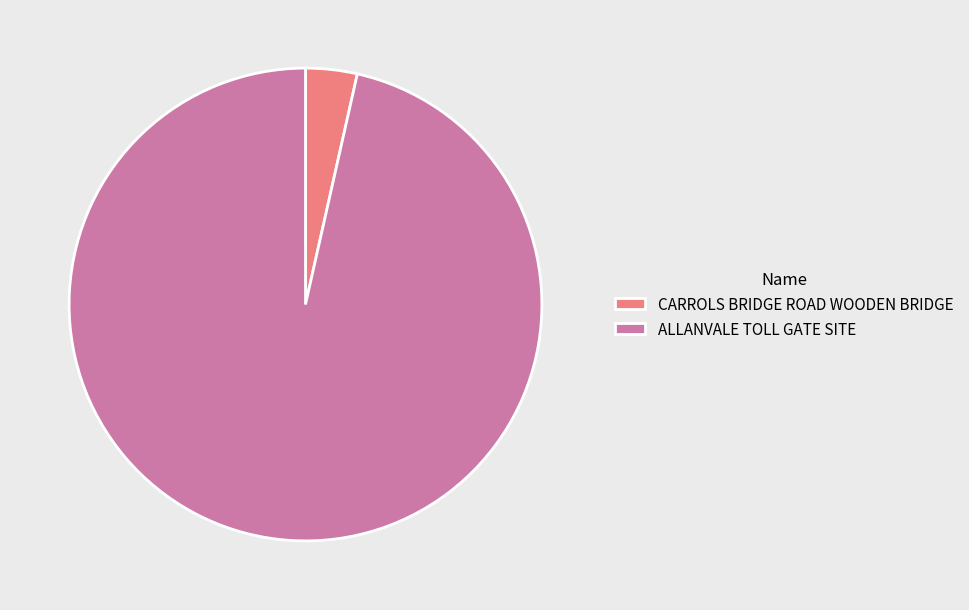

Rank the categories by value from highest to lowest.

ALLANVALE TOLL GATE SITE, CARROLS BRIDGE ROAD WOODEN BRIDGE